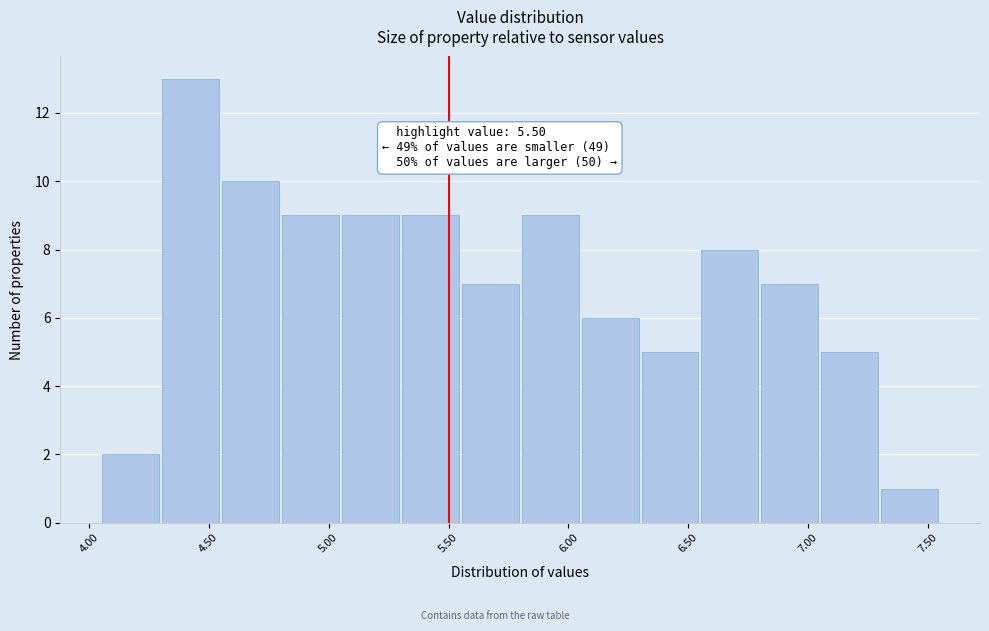

Over which range of the x-axis is the bar tallest?

4.305 to 4.555